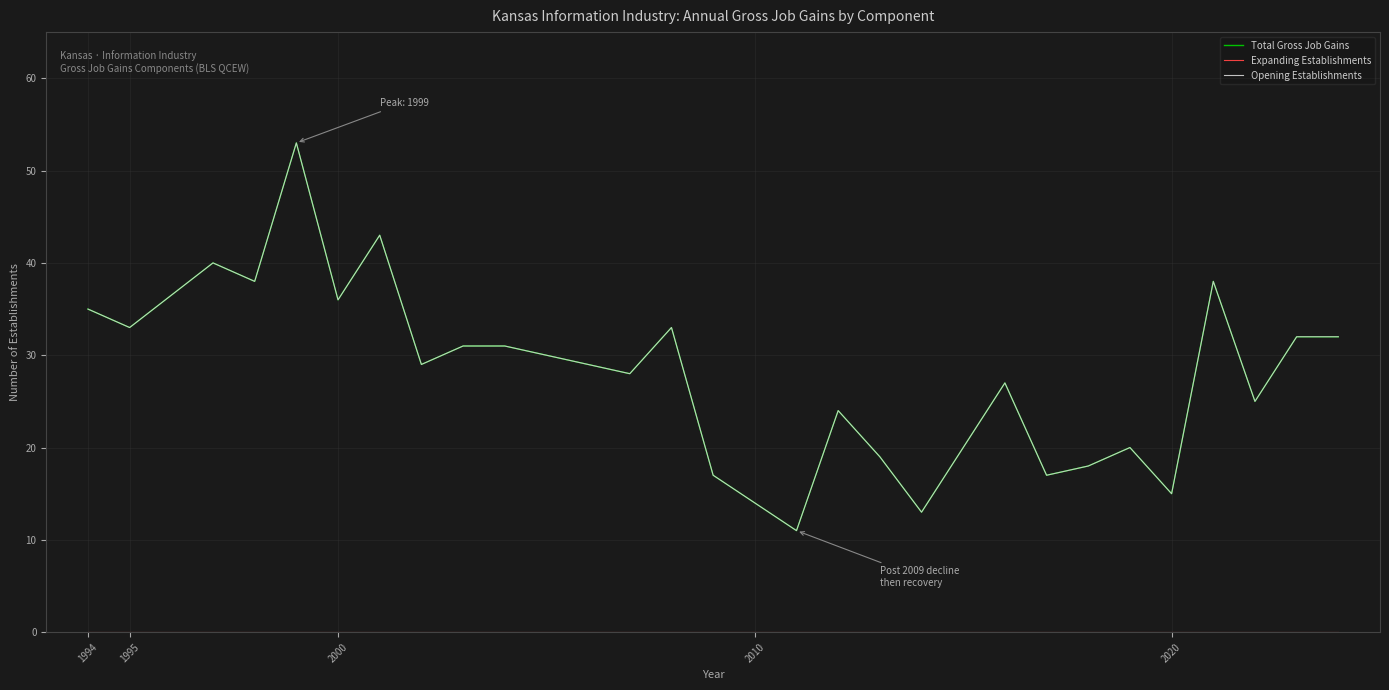

True or false: Opening Establishments and Expanding Establishments cross at least once.

False